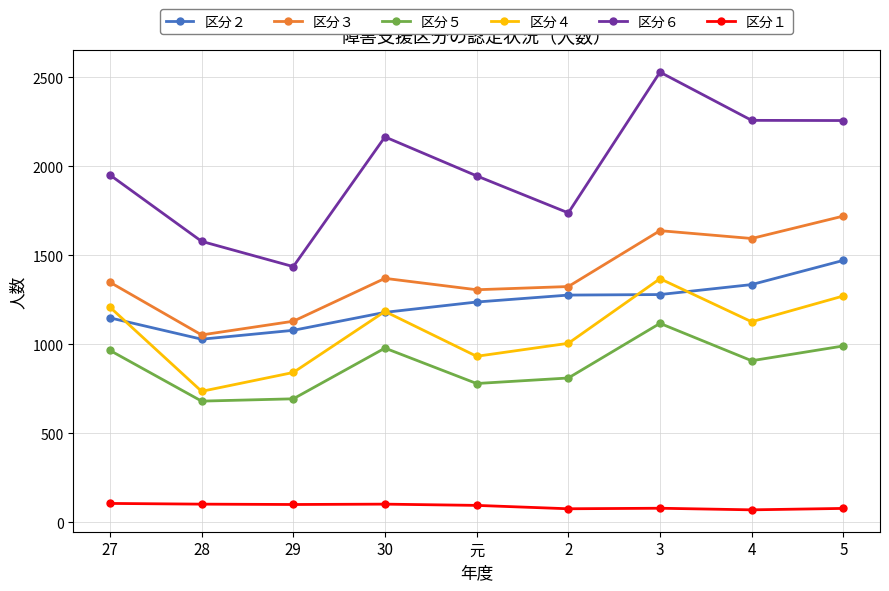

What is the difference between the 区分２ values at 3 and 27?

131